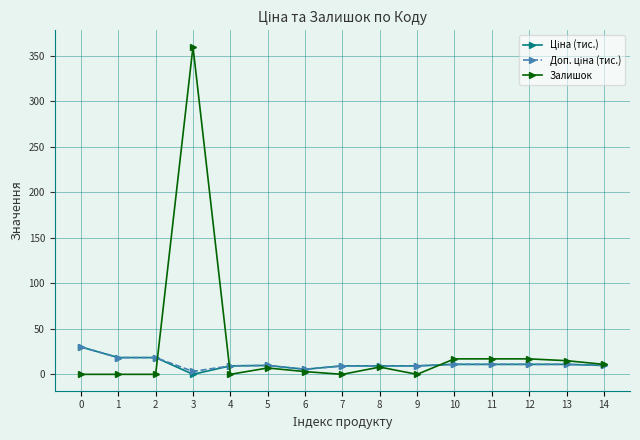

At which category is the sum across all series the highest?

3